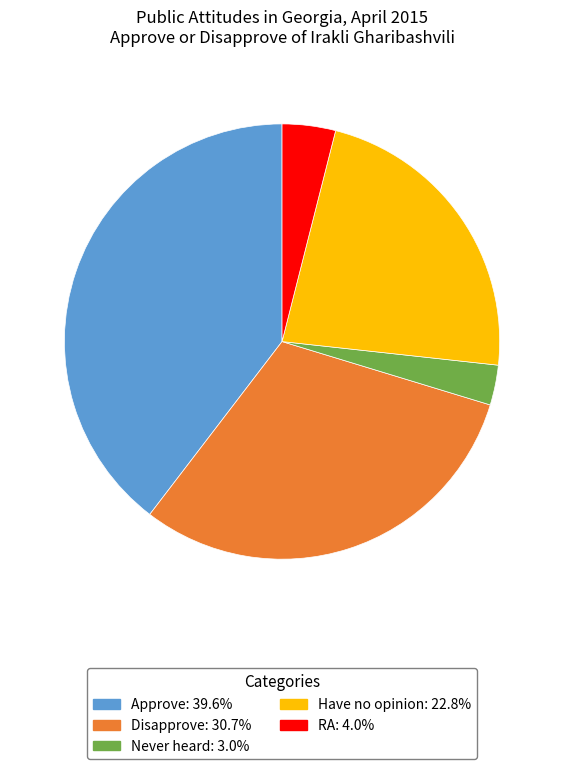

Which slice is the smallest?

Never heard